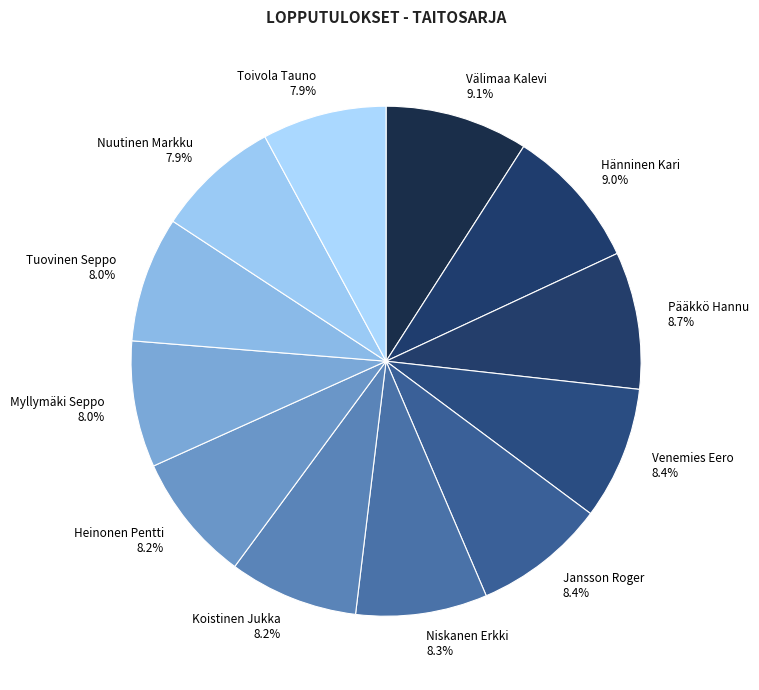

To the nearest percent, what is the difference between the largest and smallest slice percentages?

1%